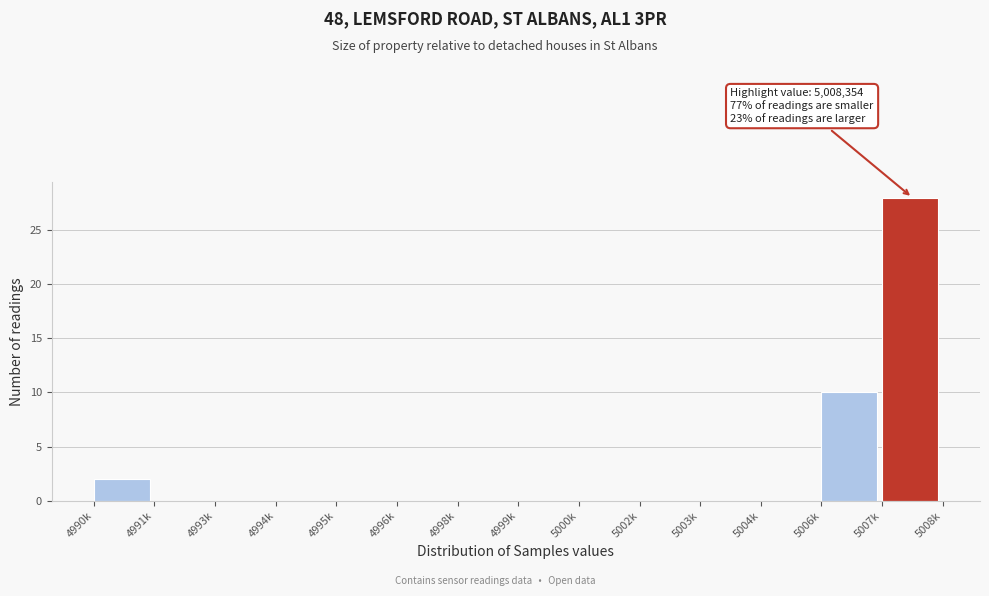

Reading left to right, what are all the values shown in this chart?

4990k=2	4991k=0	4993k=0	4994k=0	4995k=0	4996k=0	4998k=0	4999k=0	5000k=0	5002k=0	5003k=0	5004k=0	5006k=10	5007k=28